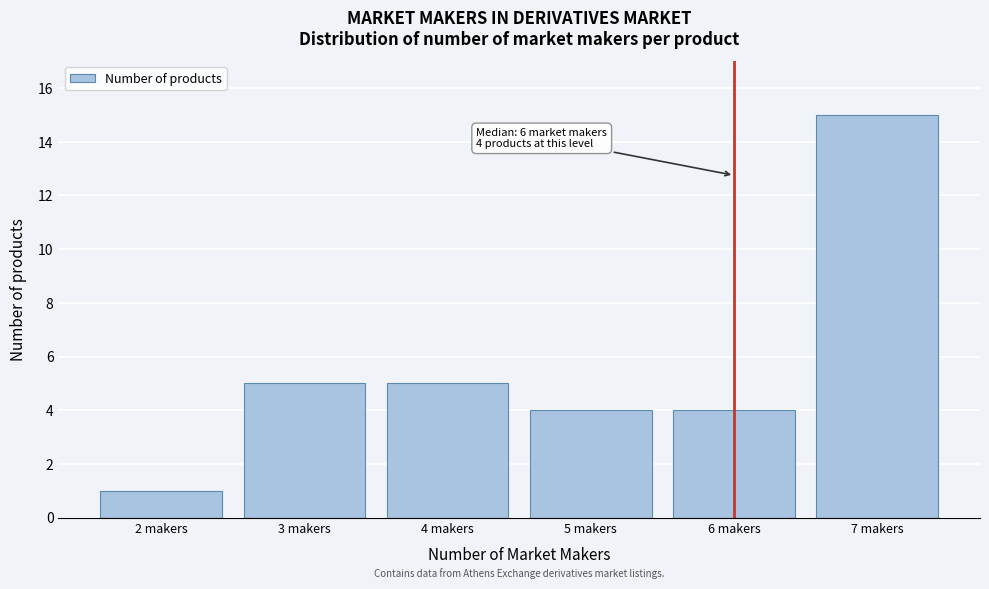

Reading right to left, transcribe all the data shown in this chart.

15	4	4	5	5	1